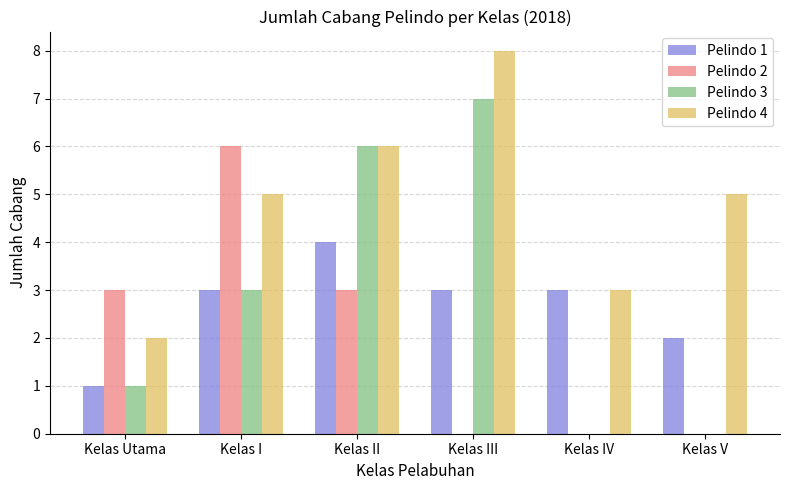

Which series has the largest range (max minus min)?

Pelindo 3